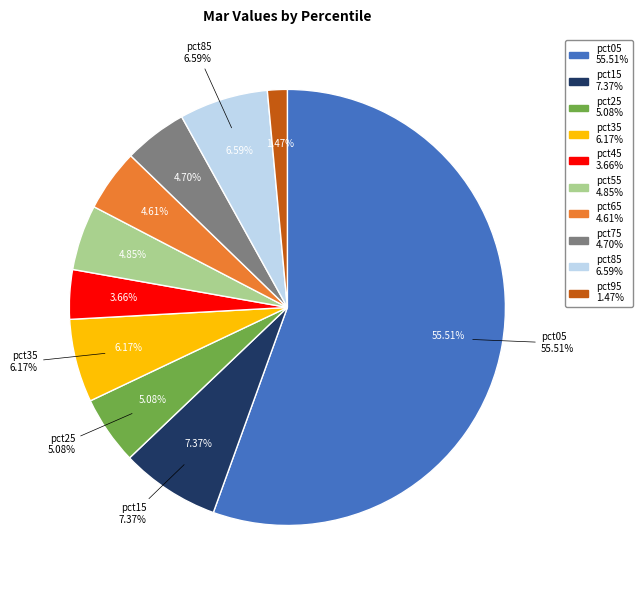

True or false: pct25 accounts for 13% of the total.

False